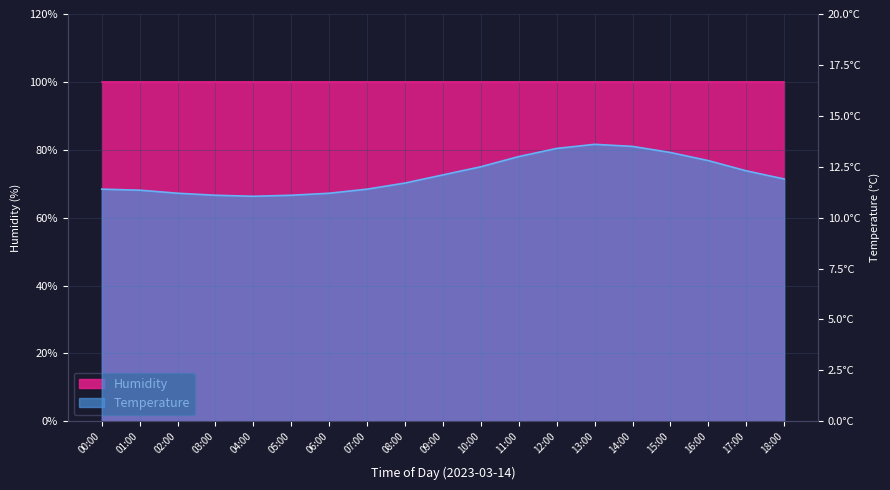

What is the label of the 15th point from the left?

14:00